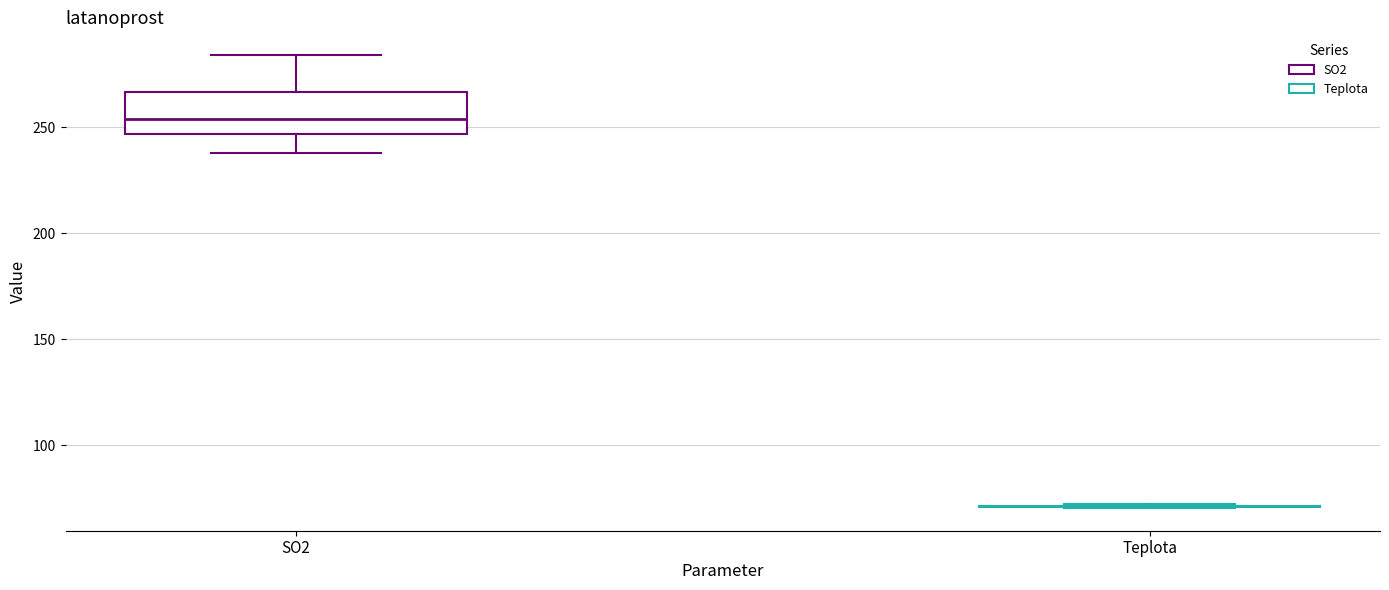

Reading left to right, transcribe this box plot: for each box, give where its median line is, the range the box spans, and where its two whiskers end, as read against the y-axis. The values are not printed on the chart, so give them approximately, as read against the axis.

SO2: median 255, box 245 to 265, whiskers 240 to 285
Teplota: box collapsed to a line at 70, whiskers 70 to 70